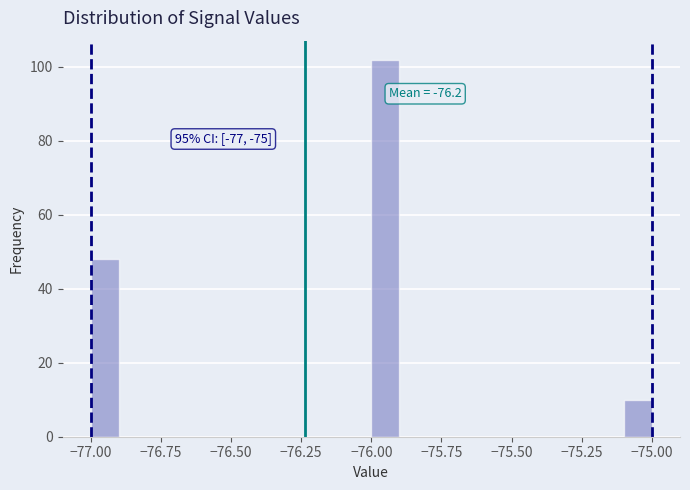

Around what value on the x-axis is the tallest bar? Give the approximate position of its centre, as read against the axis.

-75.95